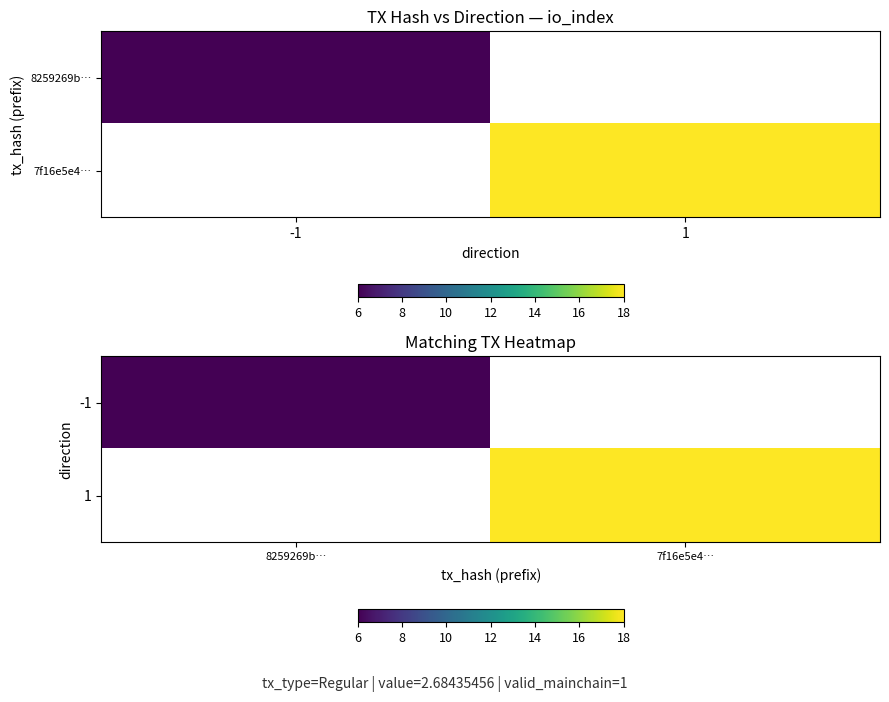

How many positive values does the 1 series have?

1